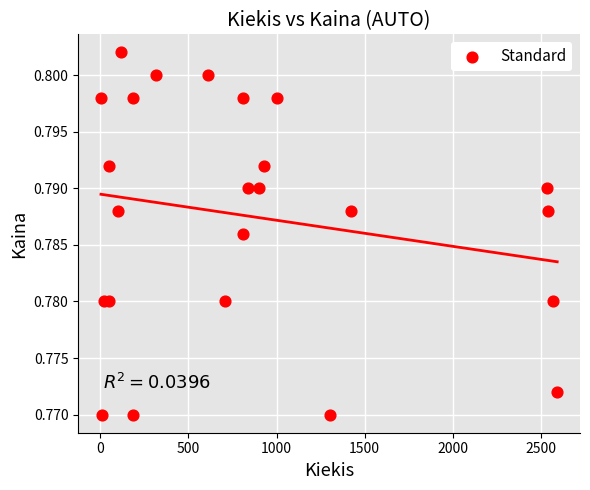

What is the range of X values (max minus min)?

2586.0